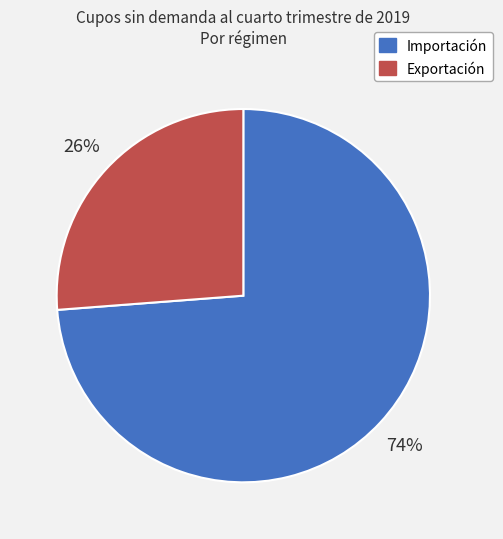

Combined, do Importación and Exportación account for over 50%?

Yes